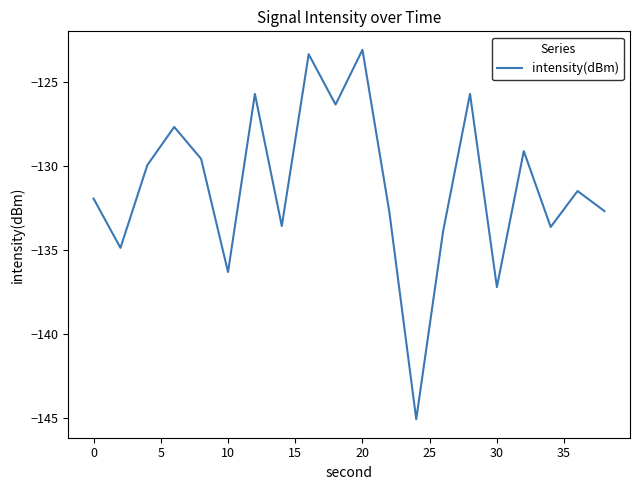

How many interior local peaks (higher than both neighbors) does the data have?

7